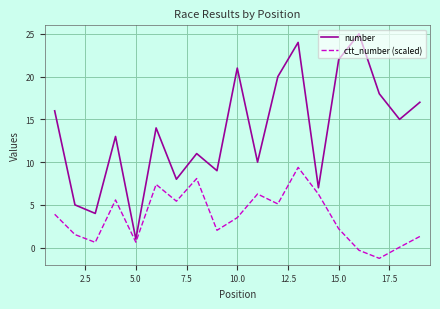

How many distinct data groups are displayed?

2